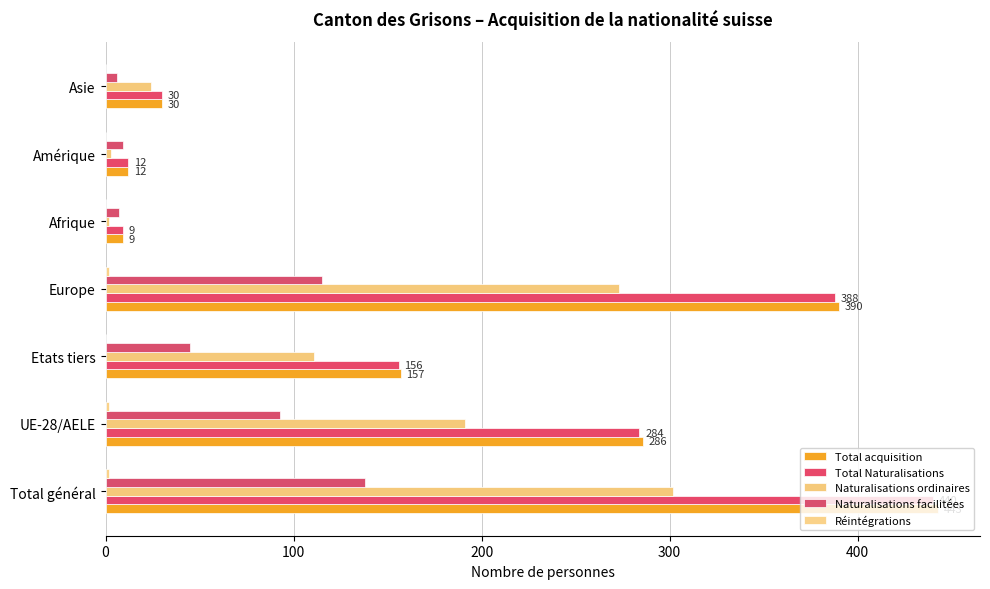

How many data points does each series have?

7